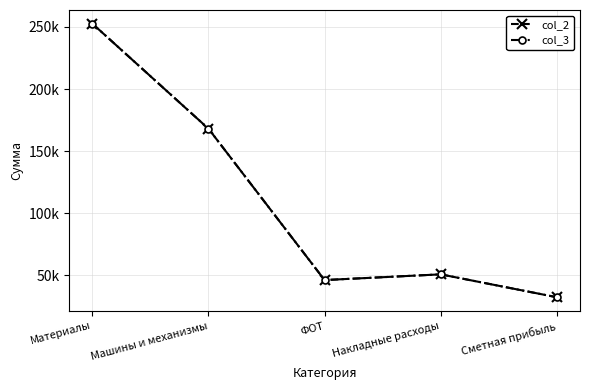

Is this an area chart (filled region under the line)?

No